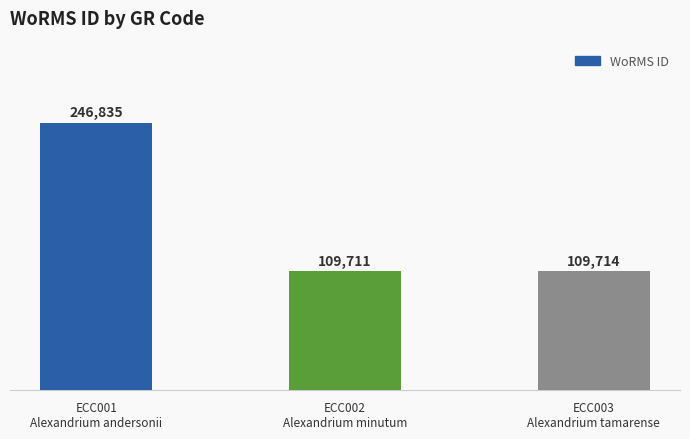

At which label is the value closest to 178273?

ECC003
Alexandrium tamarense